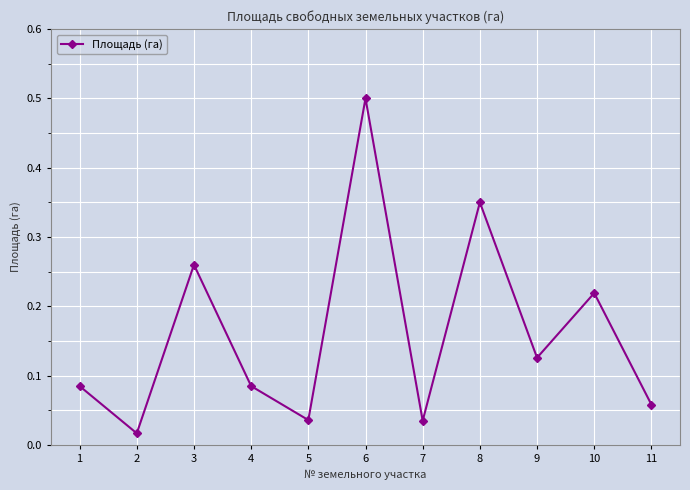

What is the change in value from 1 to 8?

+0.3